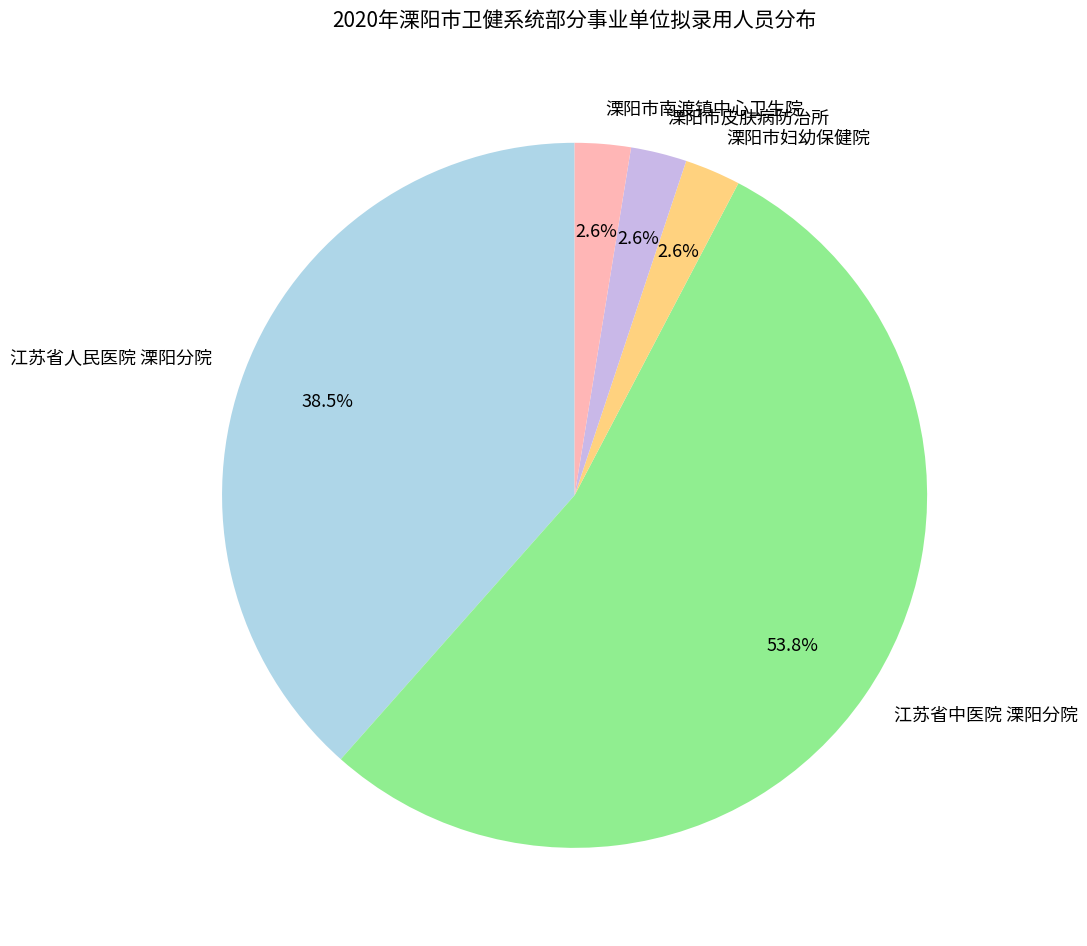

Is 江苏省中医院 溧阳分院 the majority of the pie?

Yes